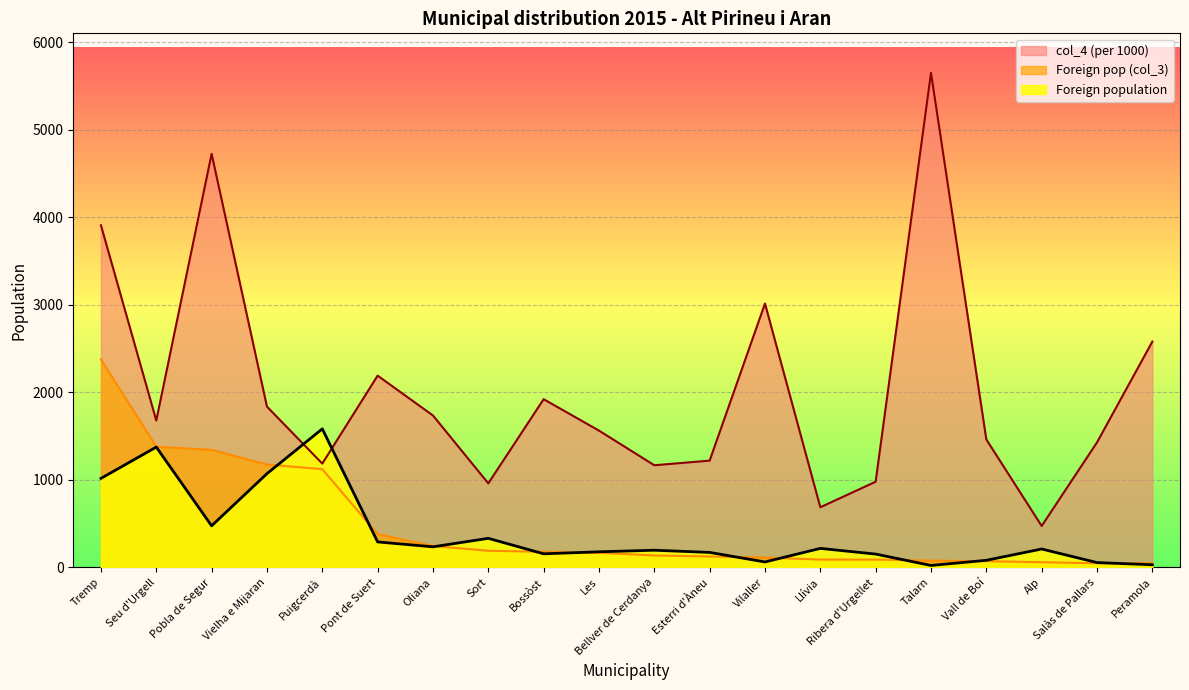

True or false: Foreign population col_4 and Foreign population % (selected origin col_3) cross at least once.

False